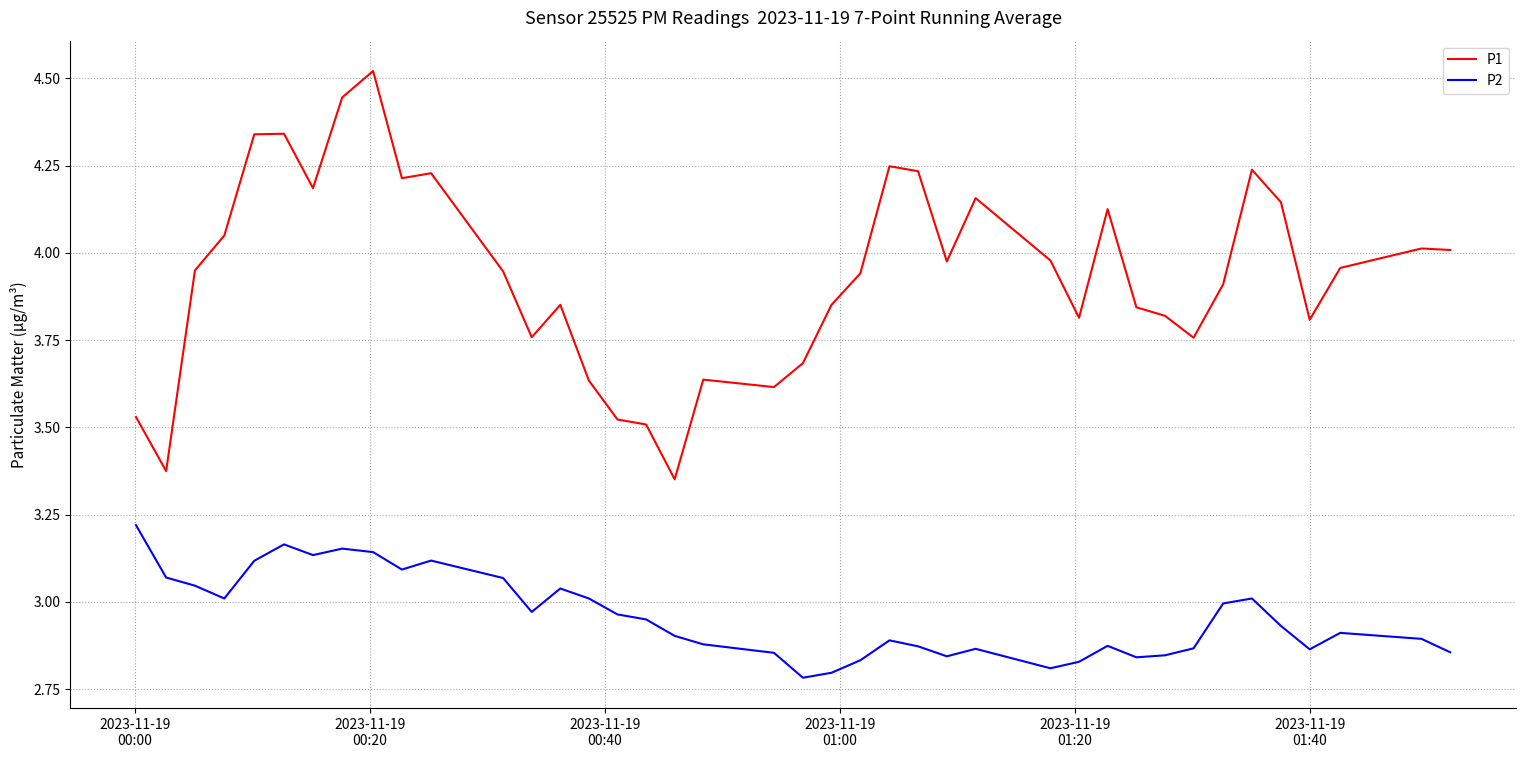

Which series has the largest range (max minus min)?

P1